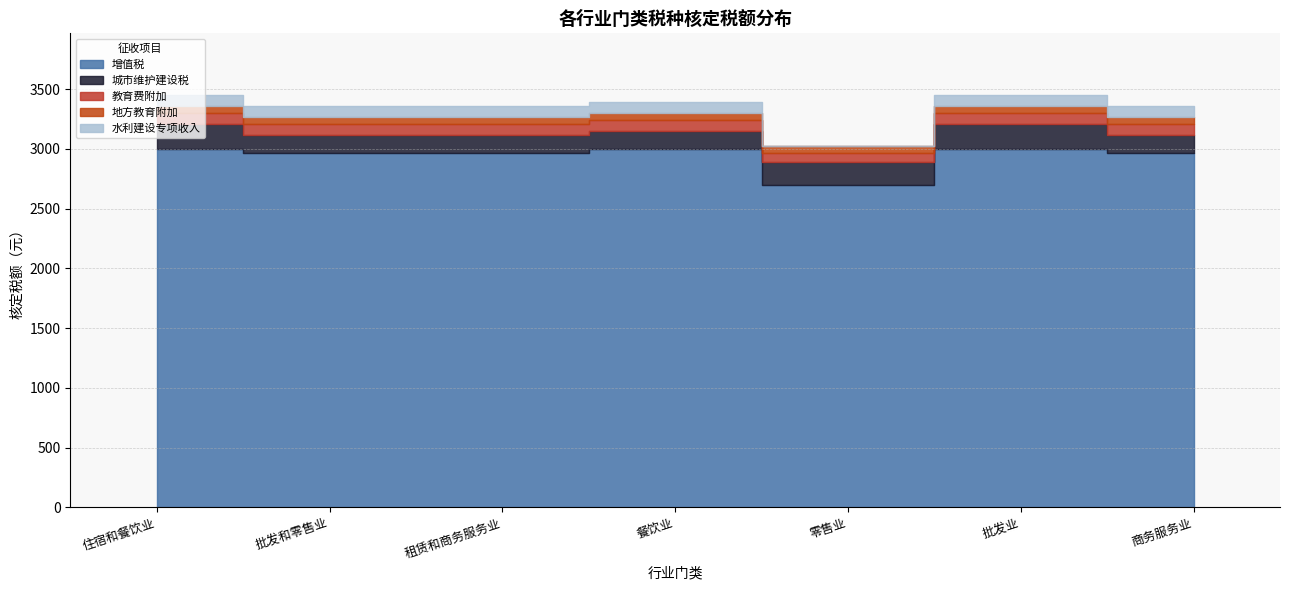

How many lines are shown in the chart?

5